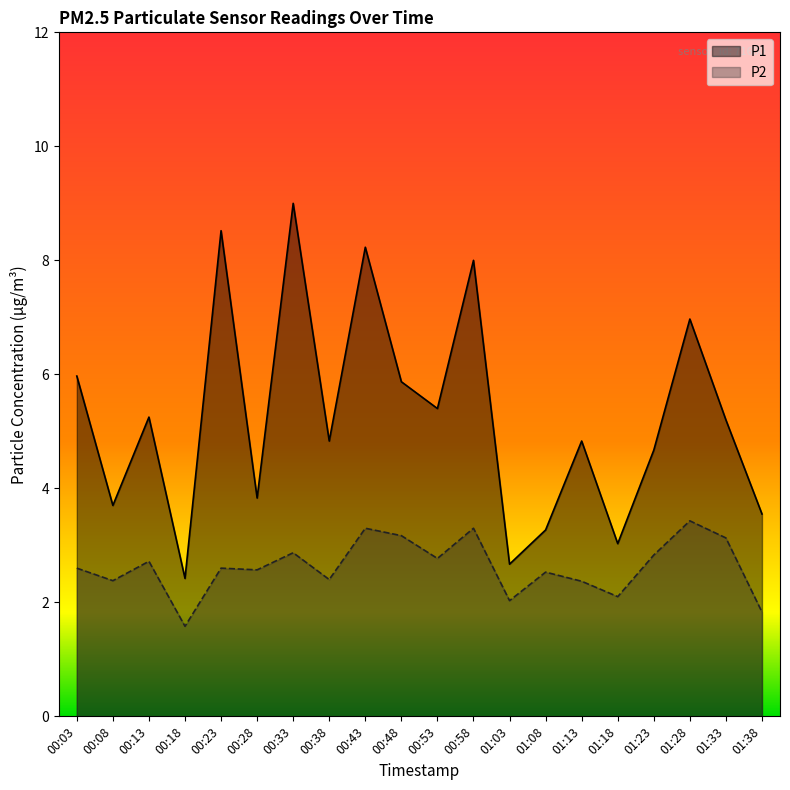

Rank the series by their average value, from lowest to highest.

P2, P1